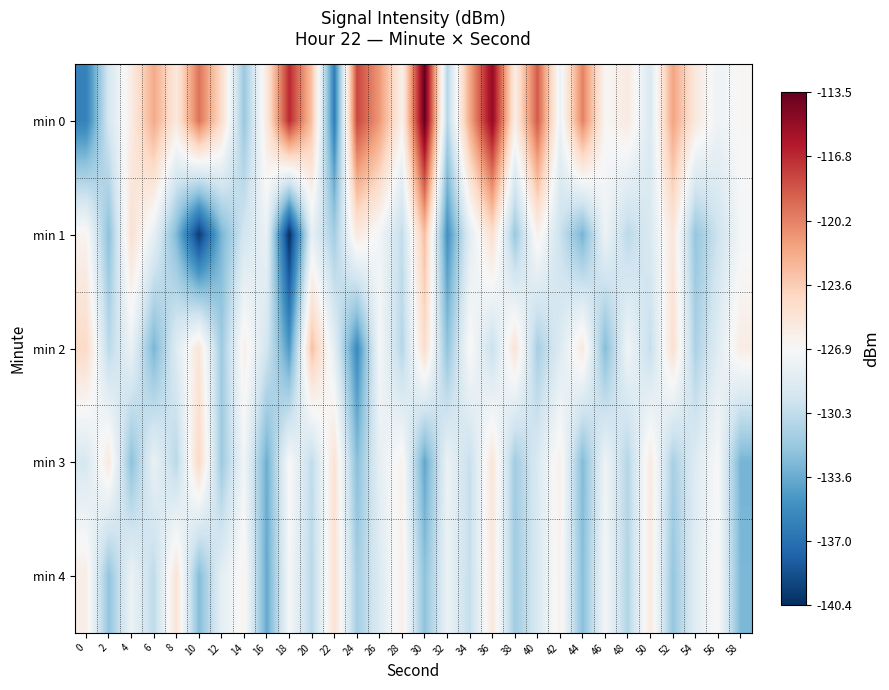

Rank the series at 18 from highest to lowest value.

min 0, min 3, min 4, min 2, min 1